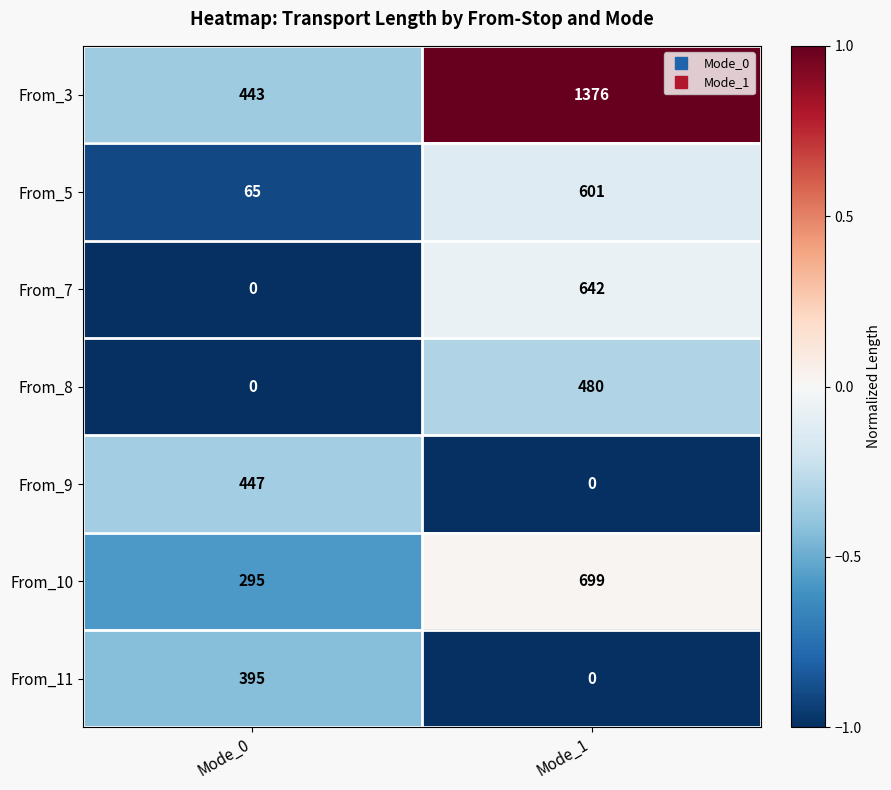

What is the greatest value displayed?

1376